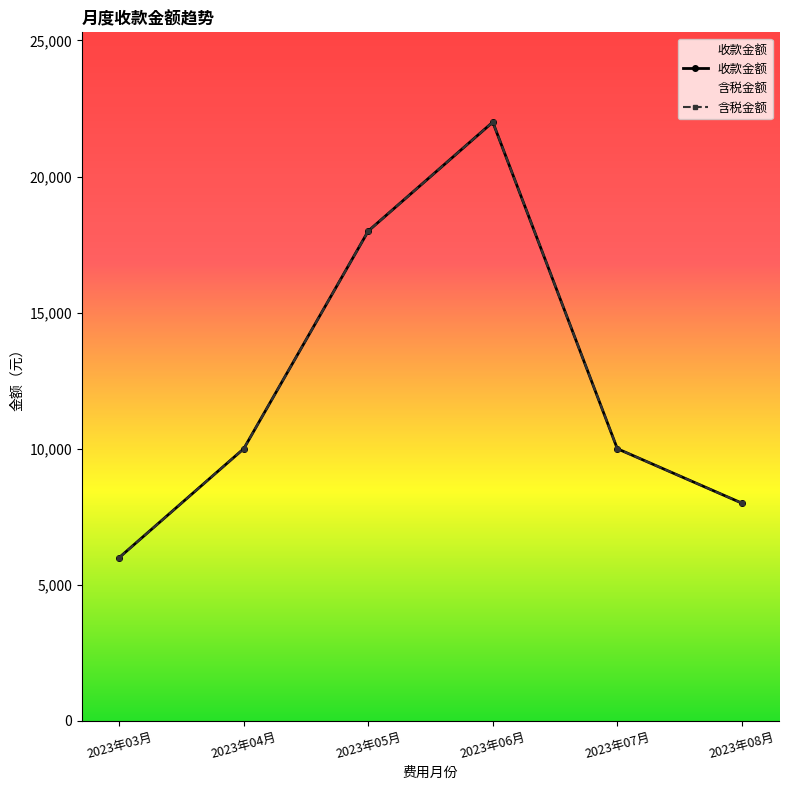

Which series has the widest spread of values?

收款金额